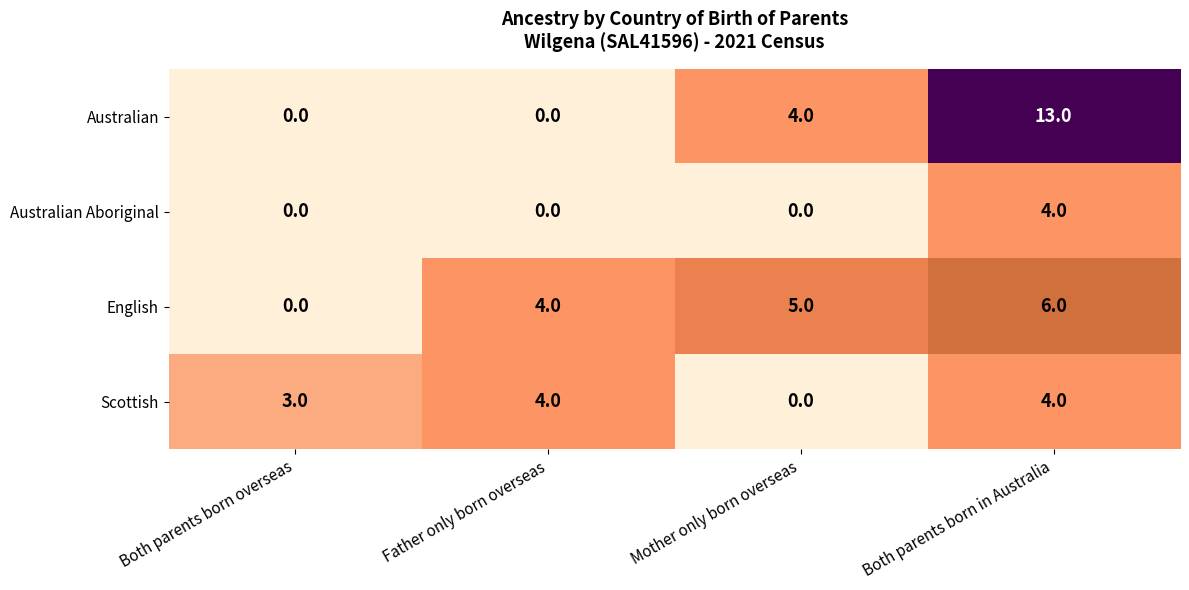

Reading right to left, transcribe all the data shown in this chart.

Australian: 13	4	0	0
Australian Aboriginal: 4	0	0	0
English: 6	5	4	0
Scottish: 4	0	4	3